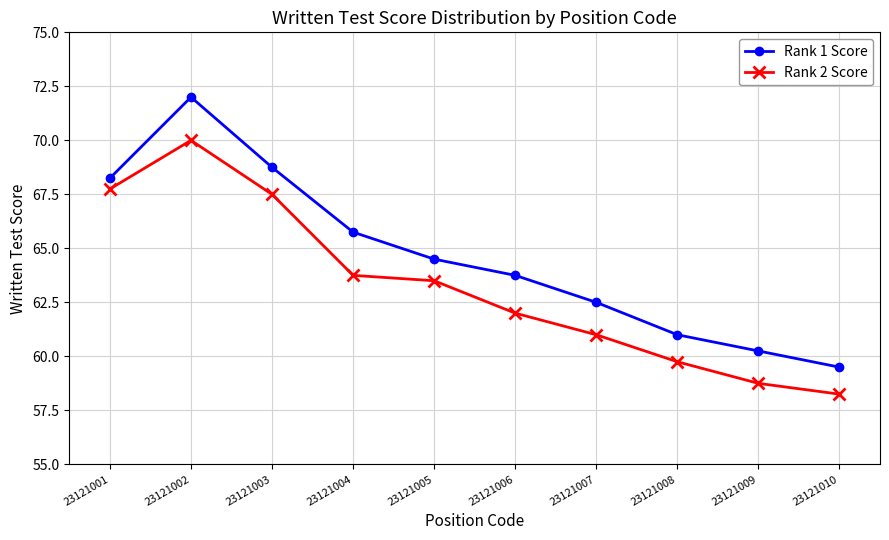

What is the difference between the maximum and minimum values in the Rank 1 Score series?

12.5